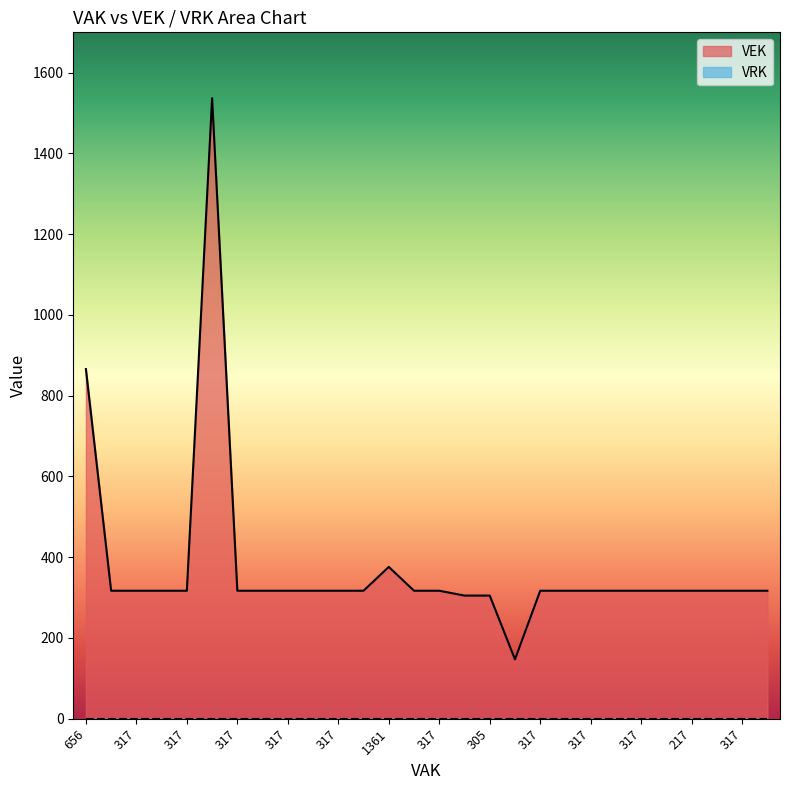

What is the label of the 19th point from the left?

317